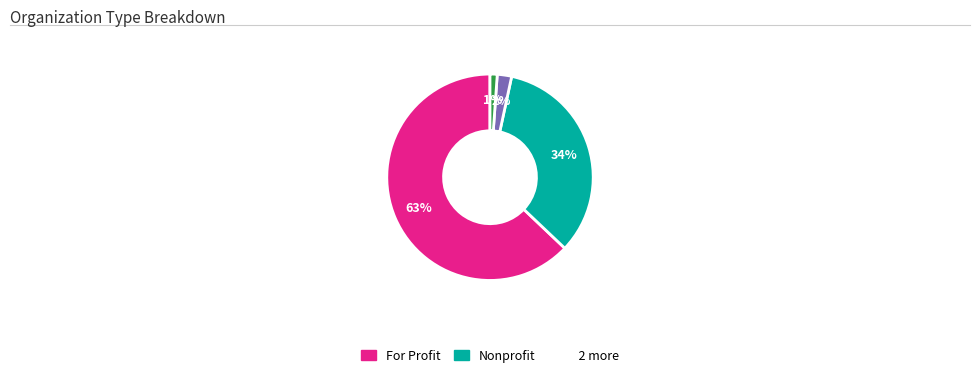

To the nearest percent, what is the average slice percentage?

25%